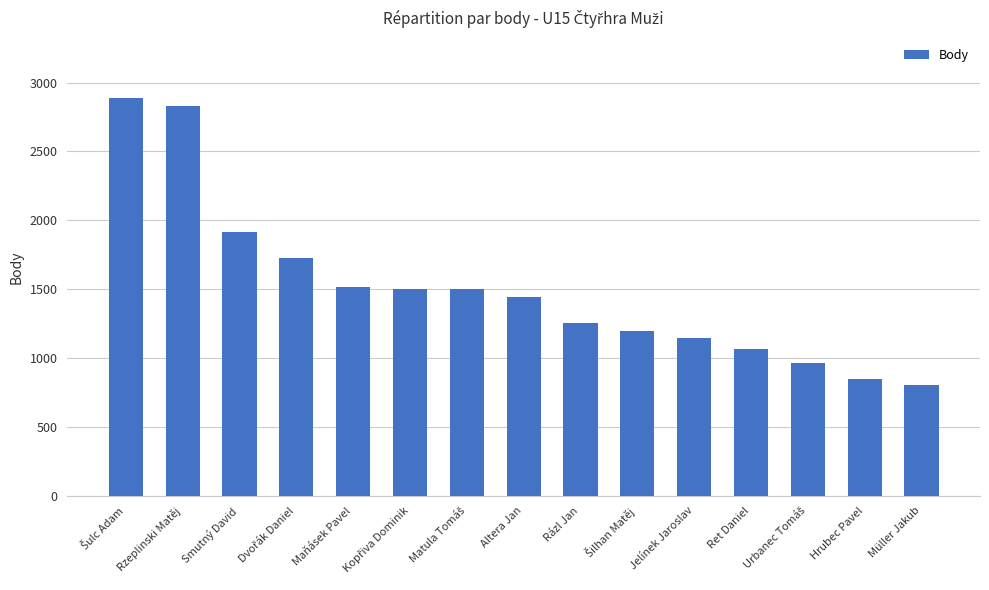

How many data points are less than 1440?

7